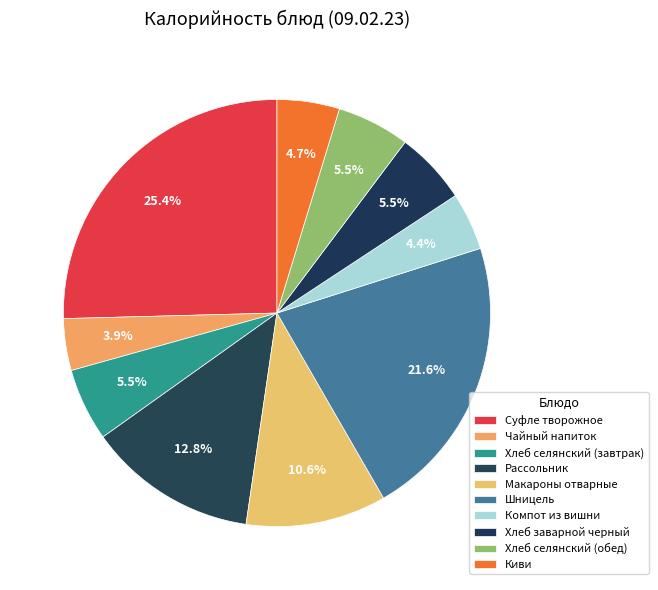

Does any single category account for the majority?

No